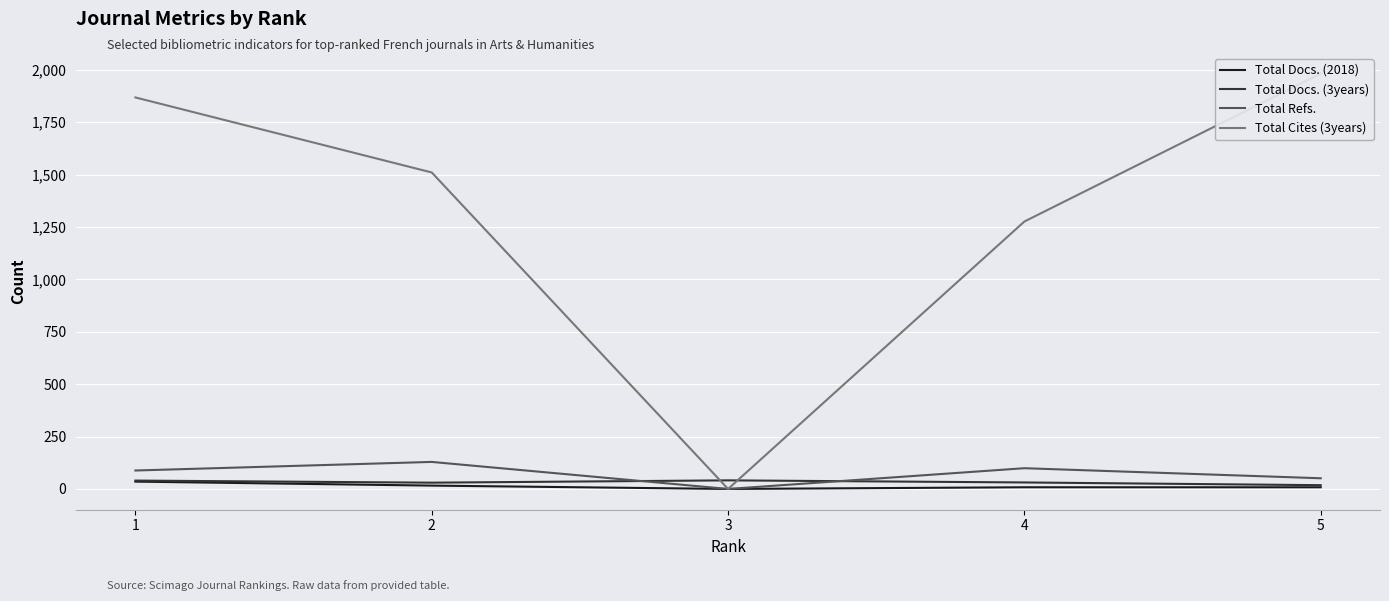

How many data points in Total Refs. are above 88?

2